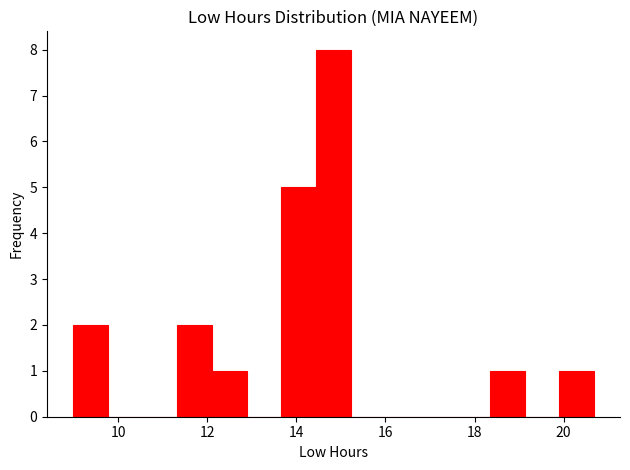

Read against the x-axis, roughly where is the centre of the tallest bar?

14.8